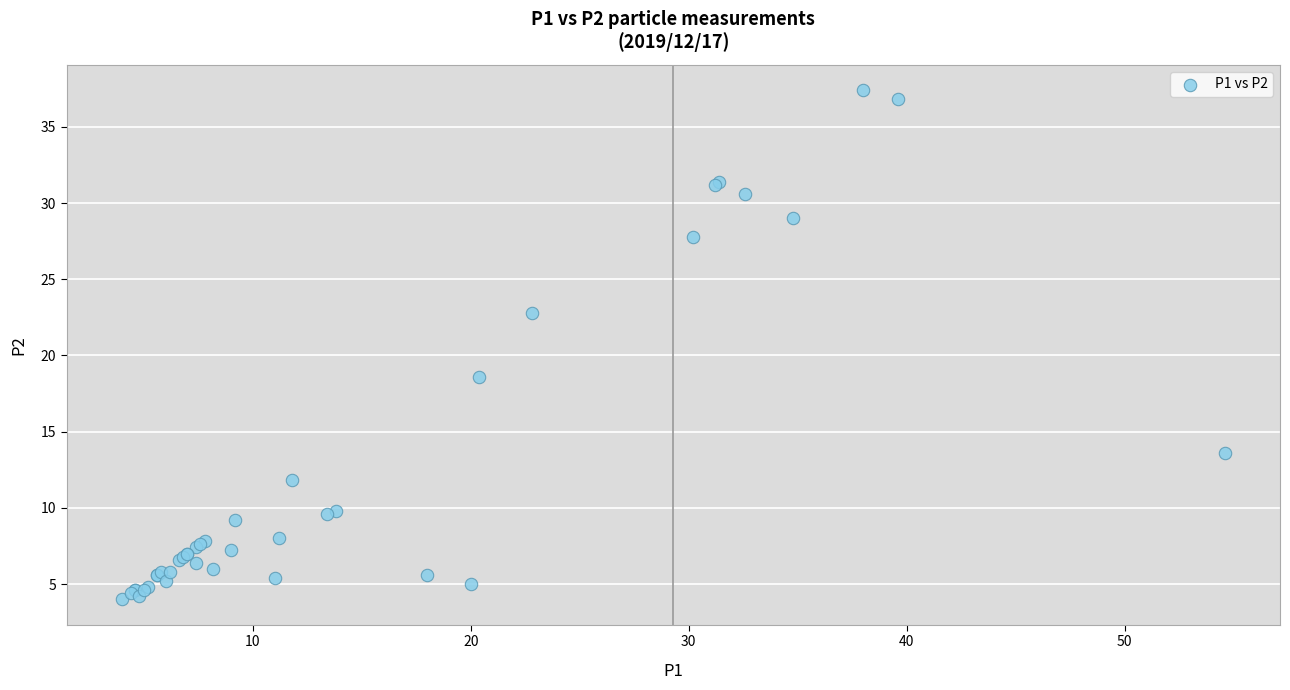

What Y value in the scatter plot is closest to 20?

18.6